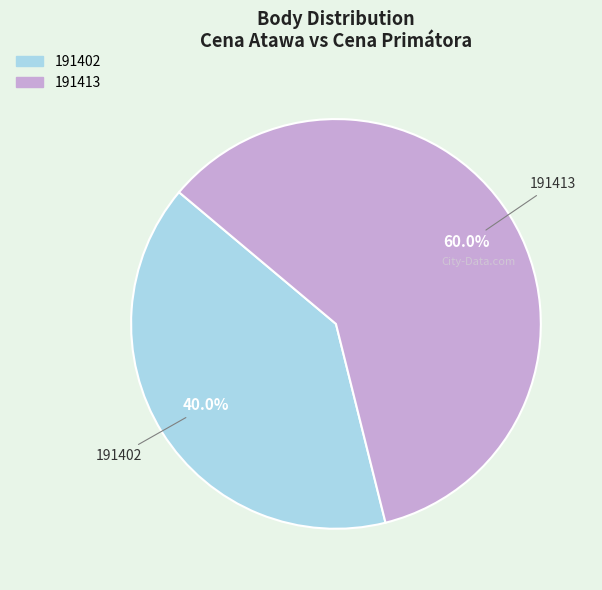

Is there a majority slice in this chart?

Yes